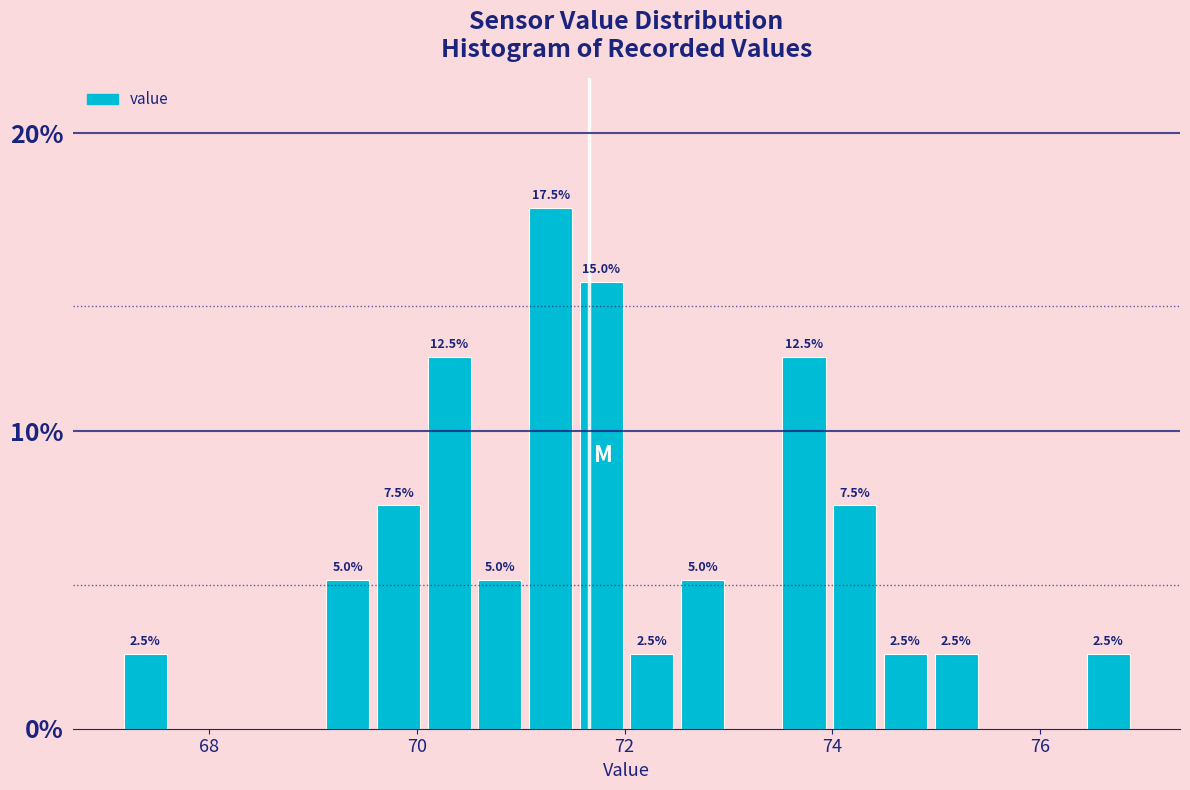

Around what value on the x-axis is the tallest bar? Give the approximate position of its centre, as read against the axis.

71.2